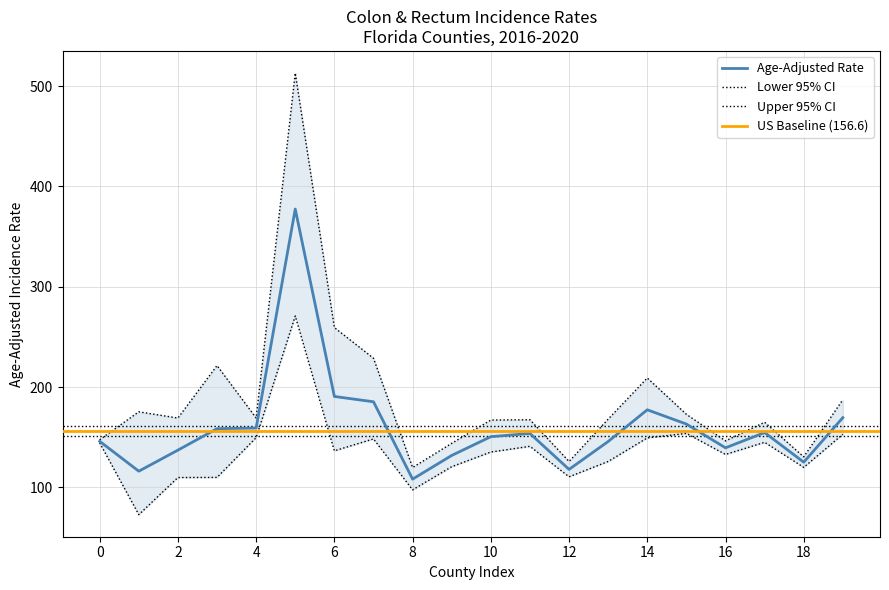

What is the greatest value displayed?

513.1